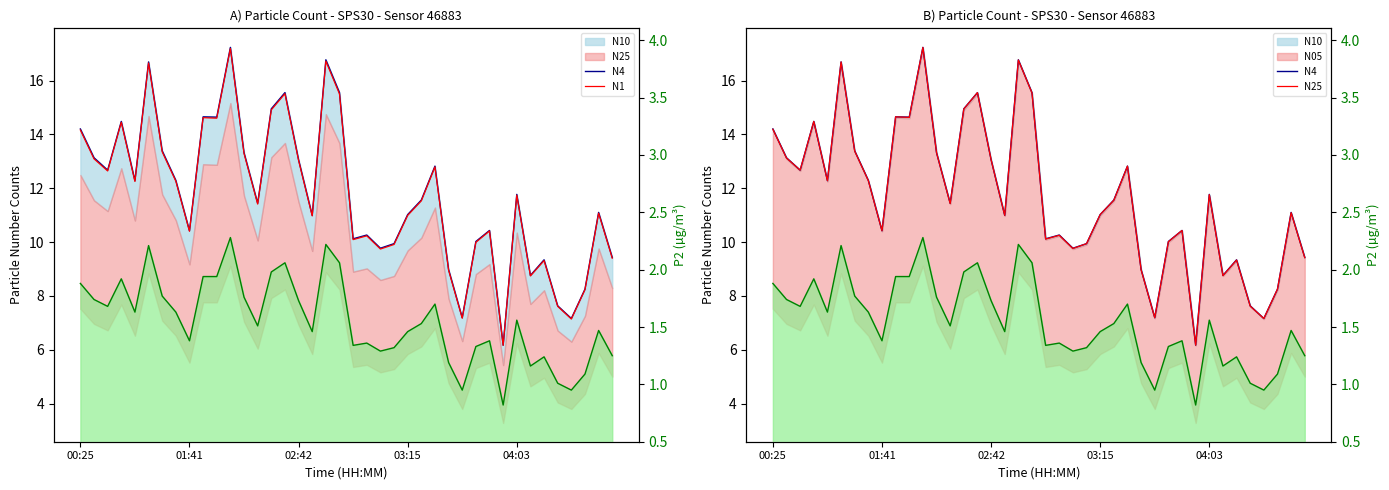

What is the sum of the N4 values at 14 and 21?

25.2